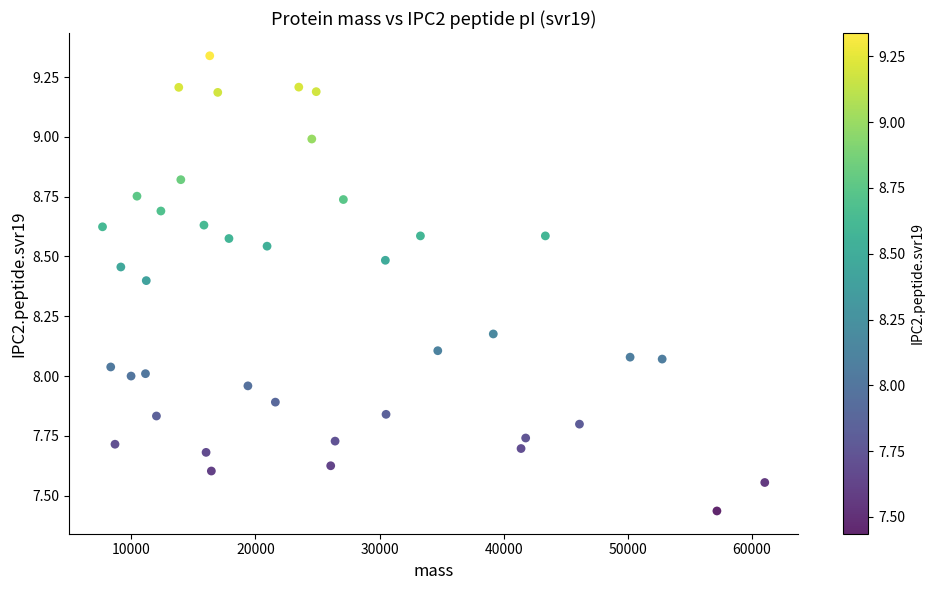

What is the range of Y values (max minus min)?

1.9